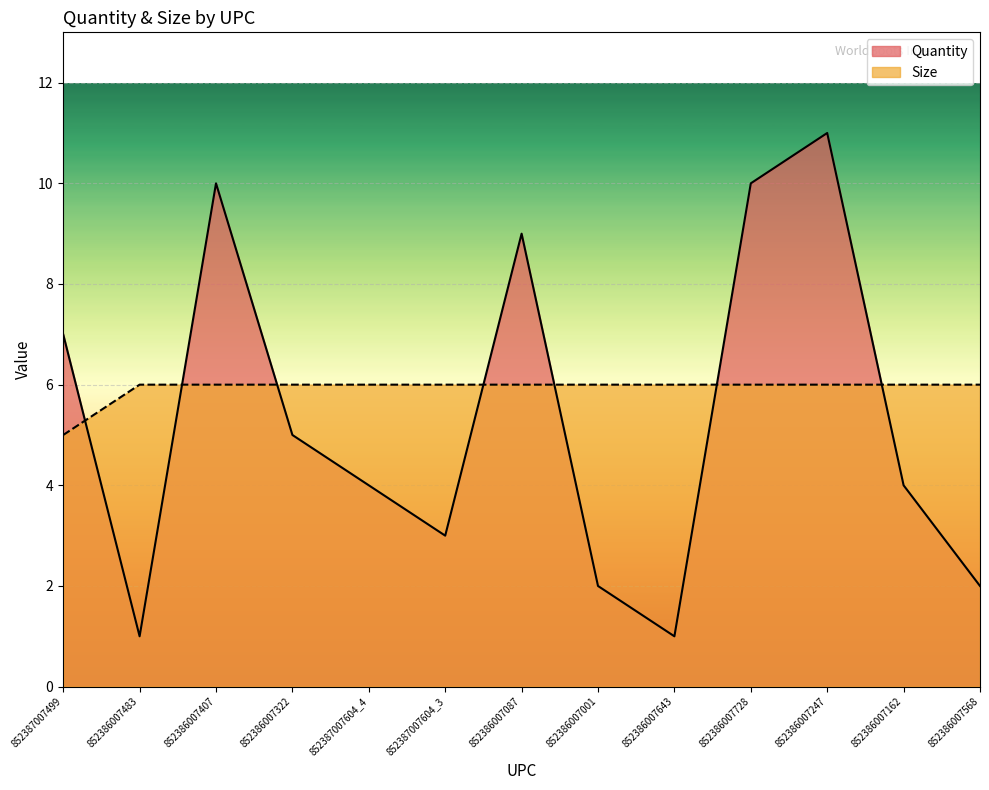

What is the spread (max minus min) of values at 852387007604_4?

2